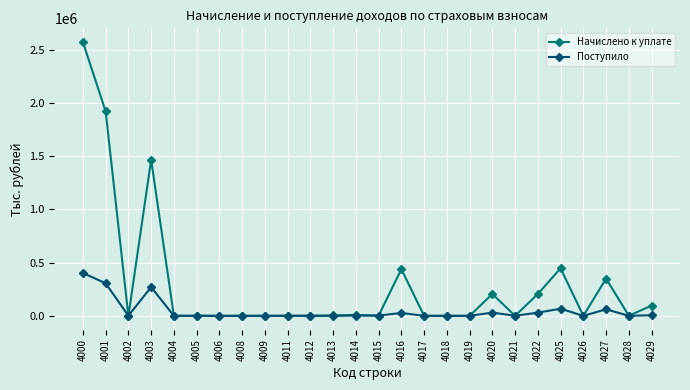

Which category has the highest value across all series?

4000